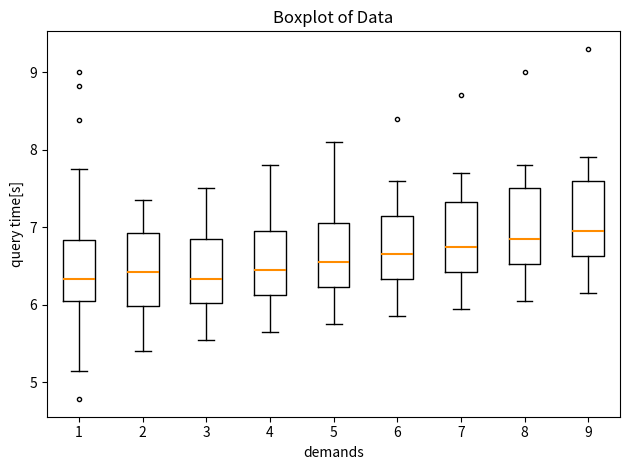

Which box's median line is the highest?

9